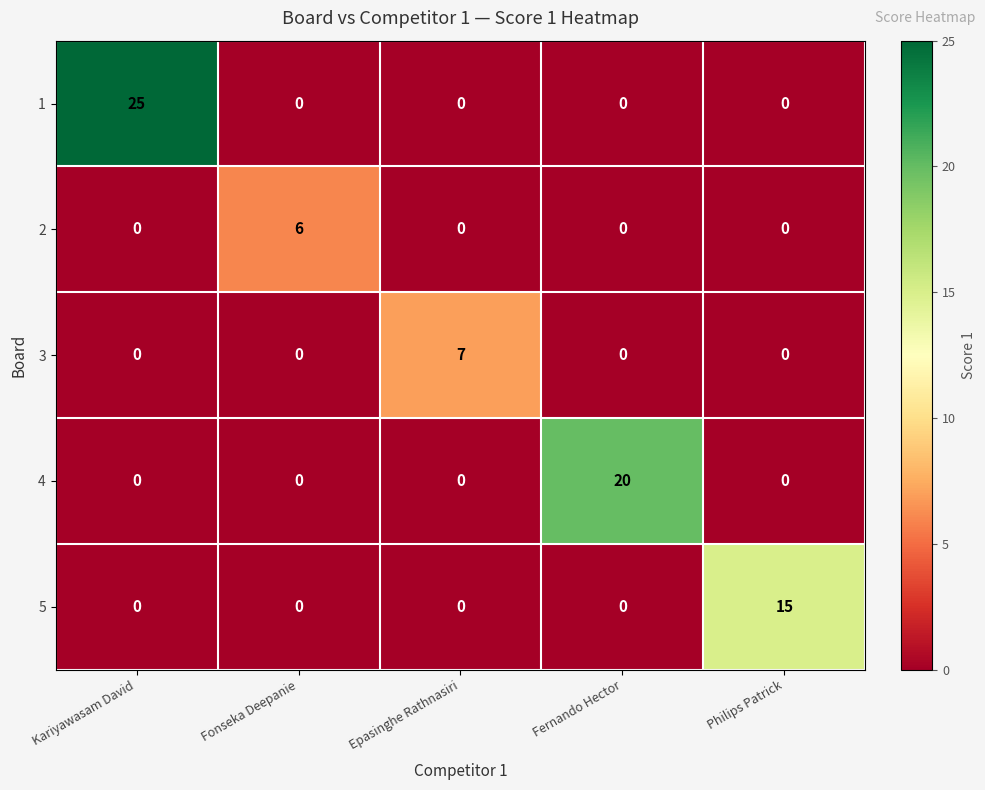

At which category is the sum across all series the highest?

Kariyawasam David